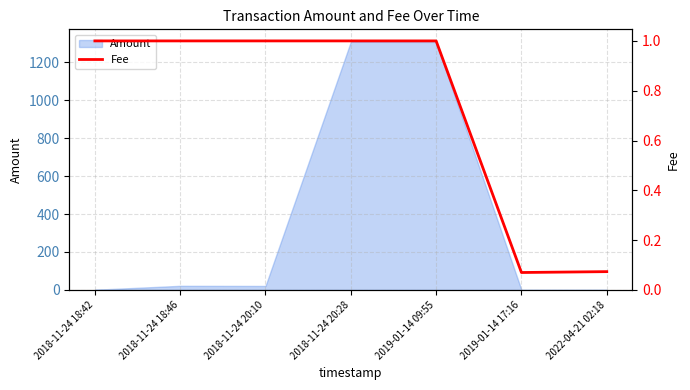

What is the highest value of the Amount series?

1308.0